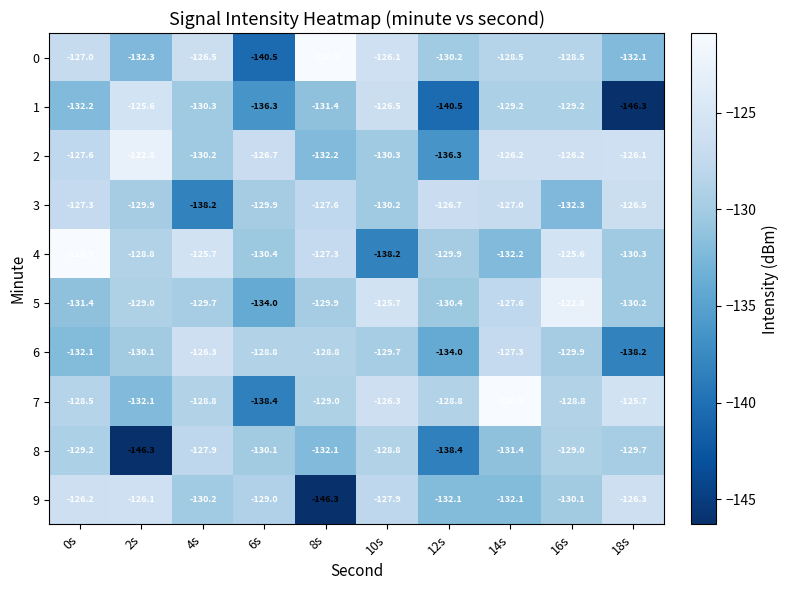

What is the maximum value shown in the chart?

-120.9